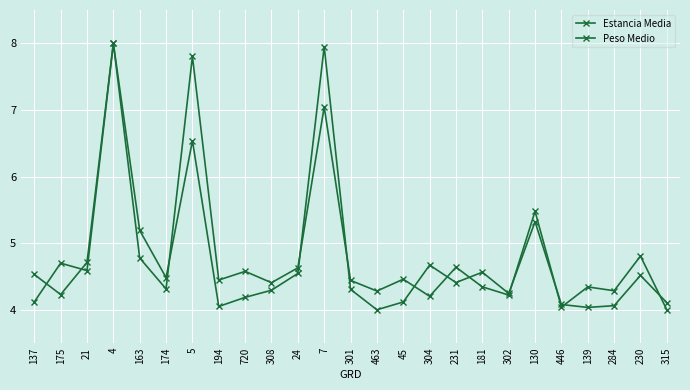

What is the label of the 12th point from the right?

463